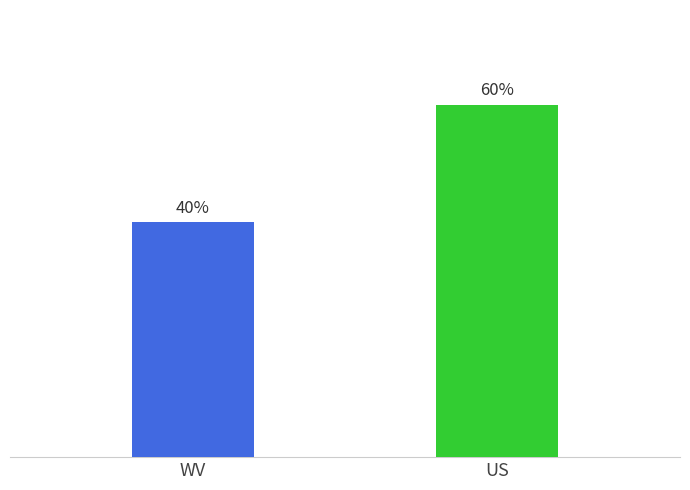

What is the change in value from WV to US?

+31.5